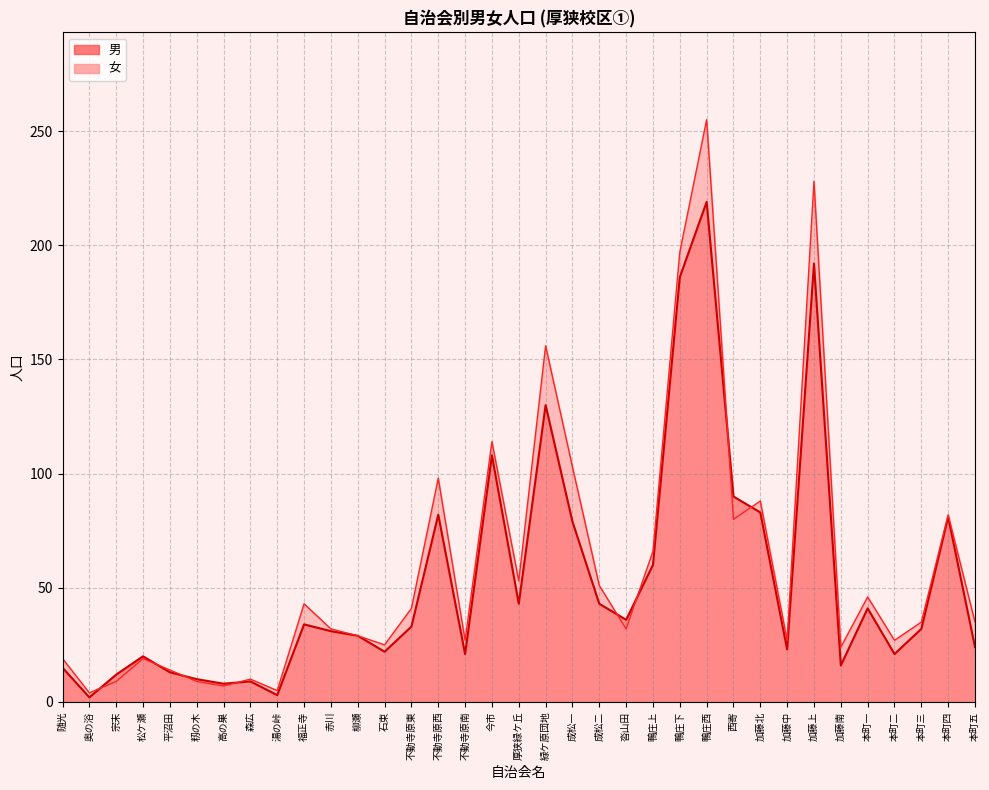

True or false: 女 has a value of 197 at 鴨庄下.

True